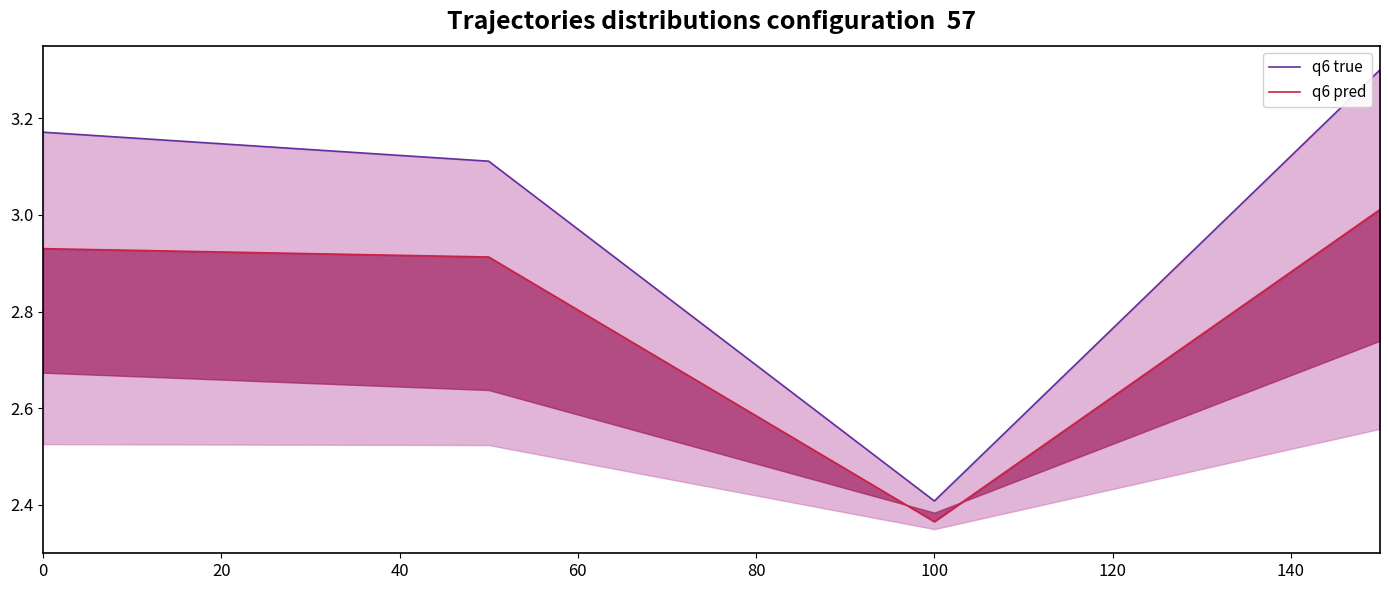

Which series changed the most between 0 and 100?

q6 true